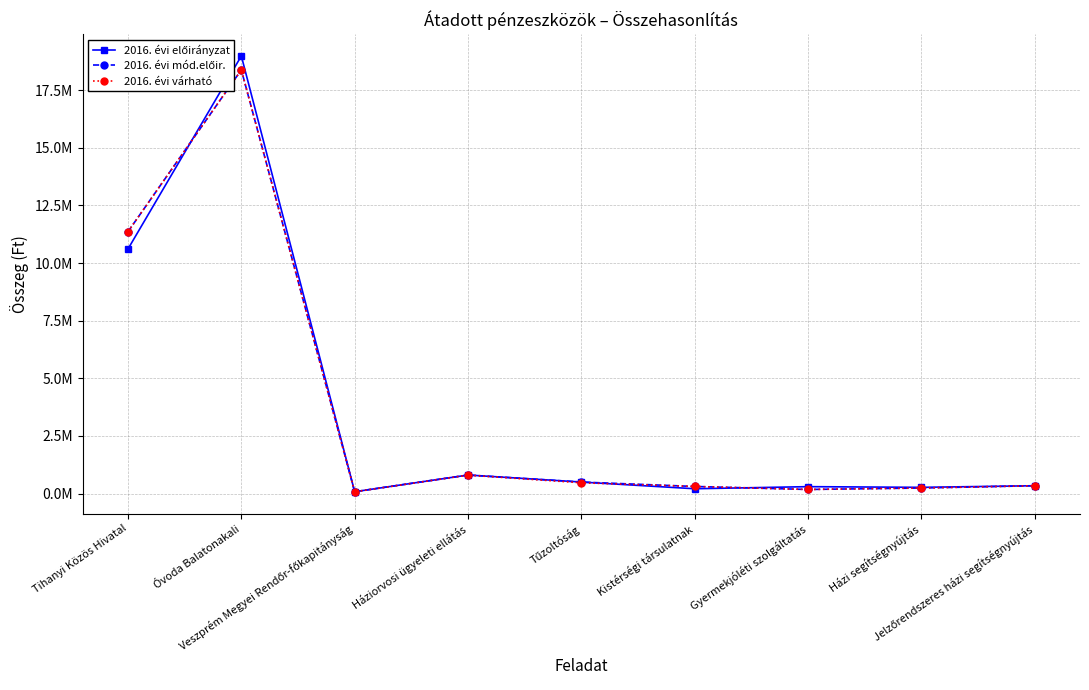

Count the number of data series in this chart.

3